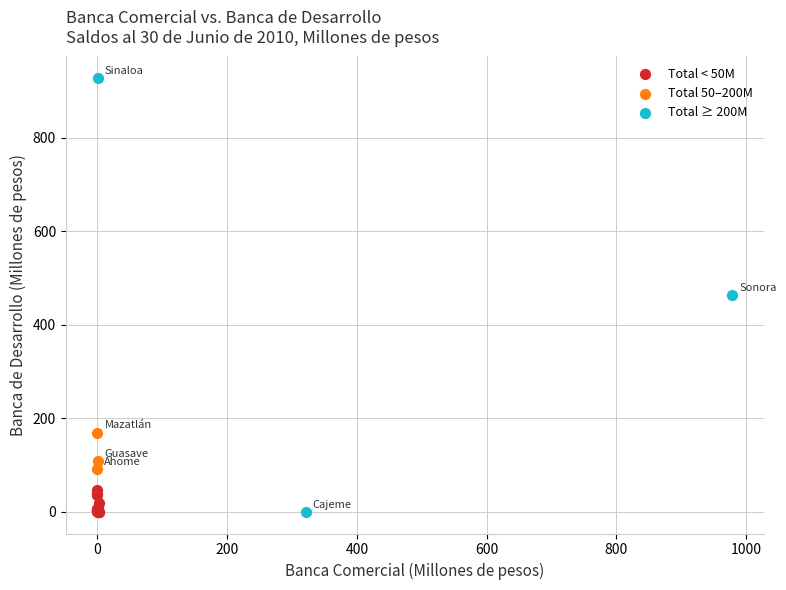

What are all the series names shown in the legend?

Total < 50M, Total 50–200M, Total ≥ 200M